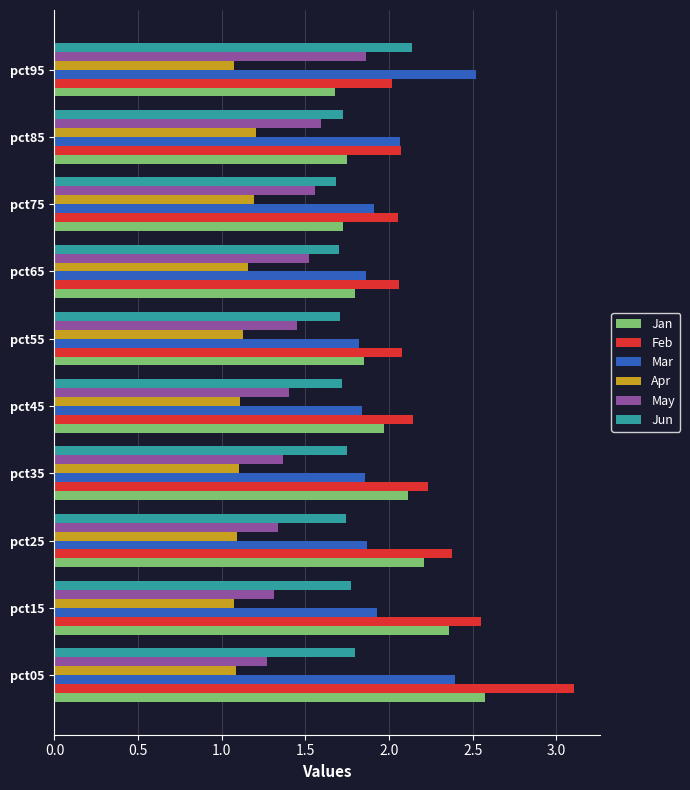

What is the difference between the second highest and minimum values in the Jan series?

0.7